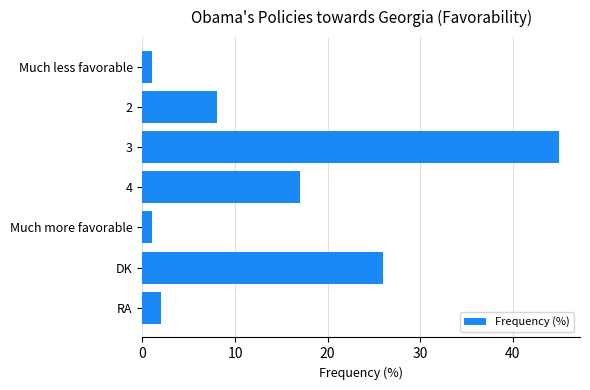

Is it true that the value at 3 is 27?

False